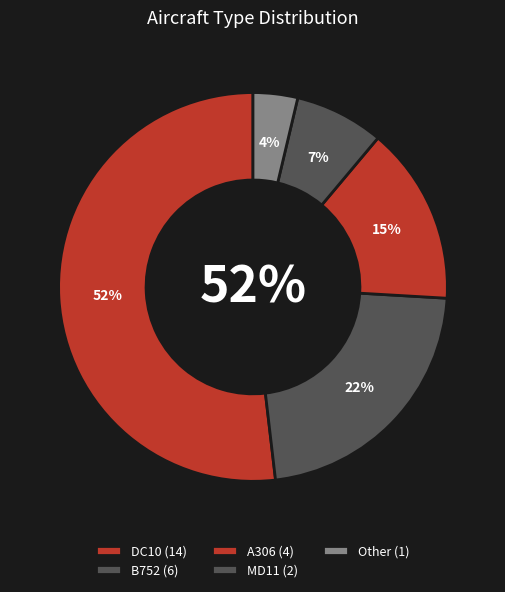

Is it true that MD11 is 18% of the pie?

False